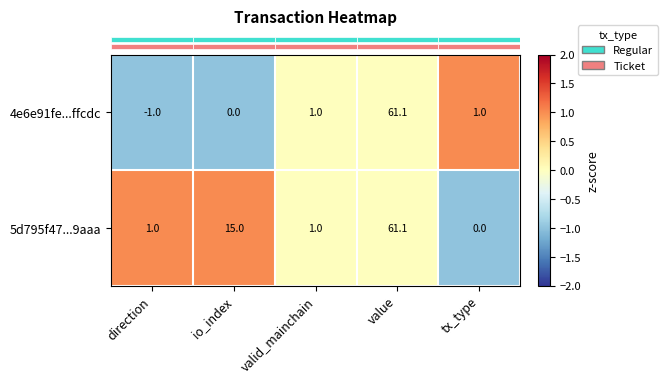

True or false: 4e6e91fe...ffcdc has a value of -1.0 at direction.

True